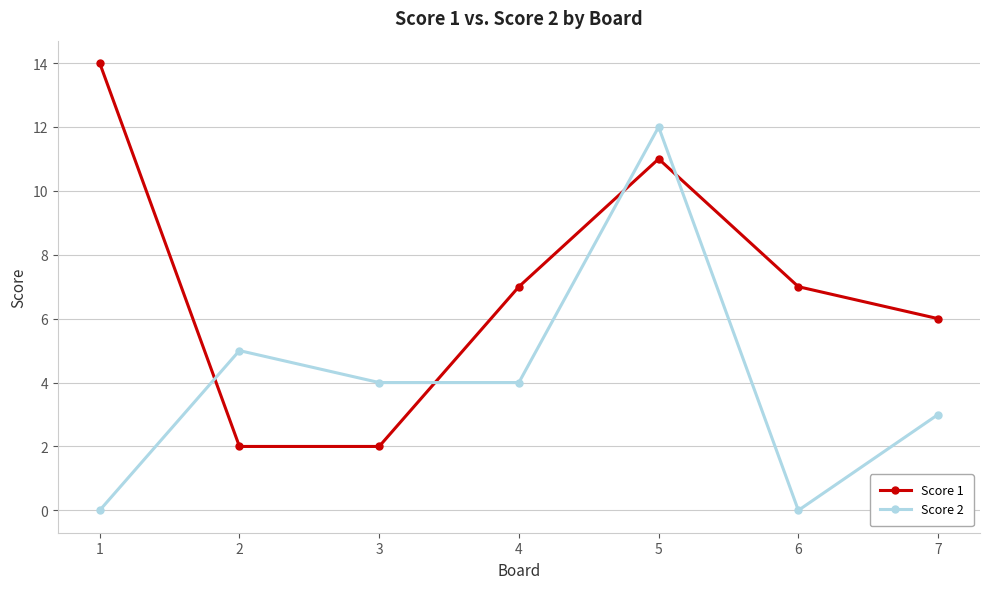

What is the difference between the highest and lowest values at 7?

3